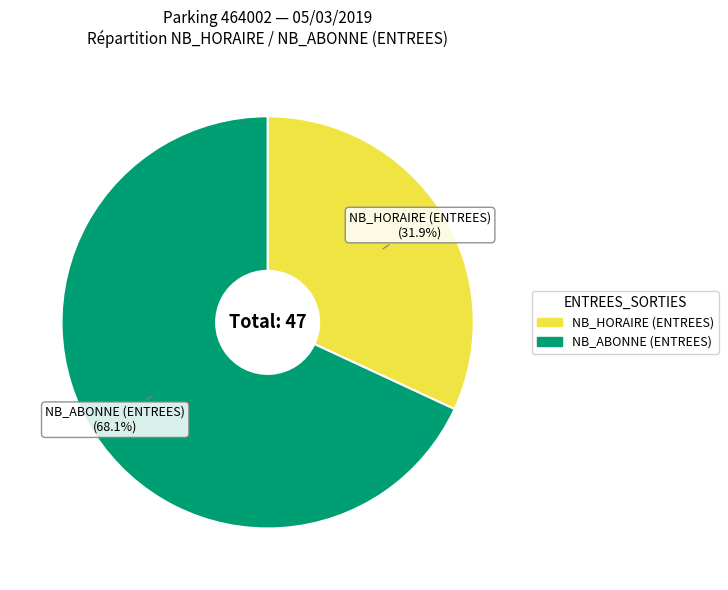

Rank the categories by value from lowest to highest.

NB_HORAIRE (ENTREES), NB_ABONNE (ENTREES)